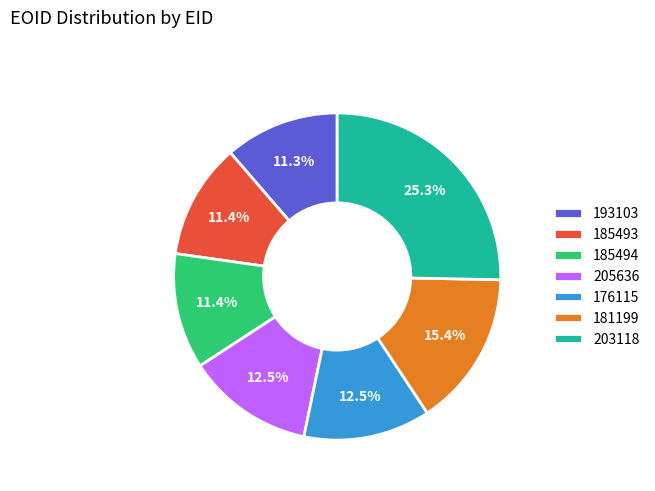

Does 176115 account for over 50% of the chart?

No